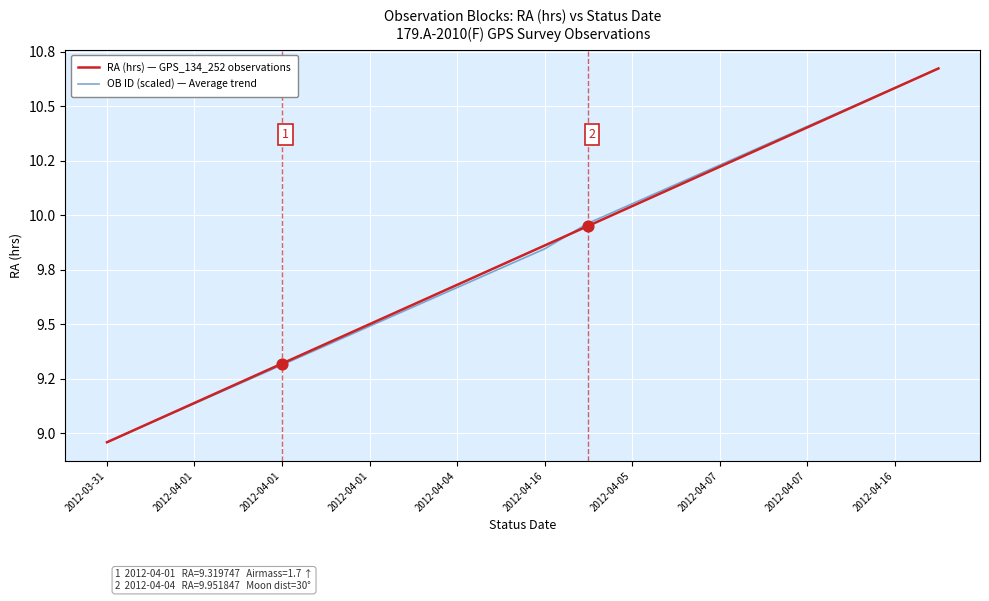

What are all the series names shown in the legend?

RA (hrs) — GPS_134_252 observations, OB ID (scaled) — Average trend